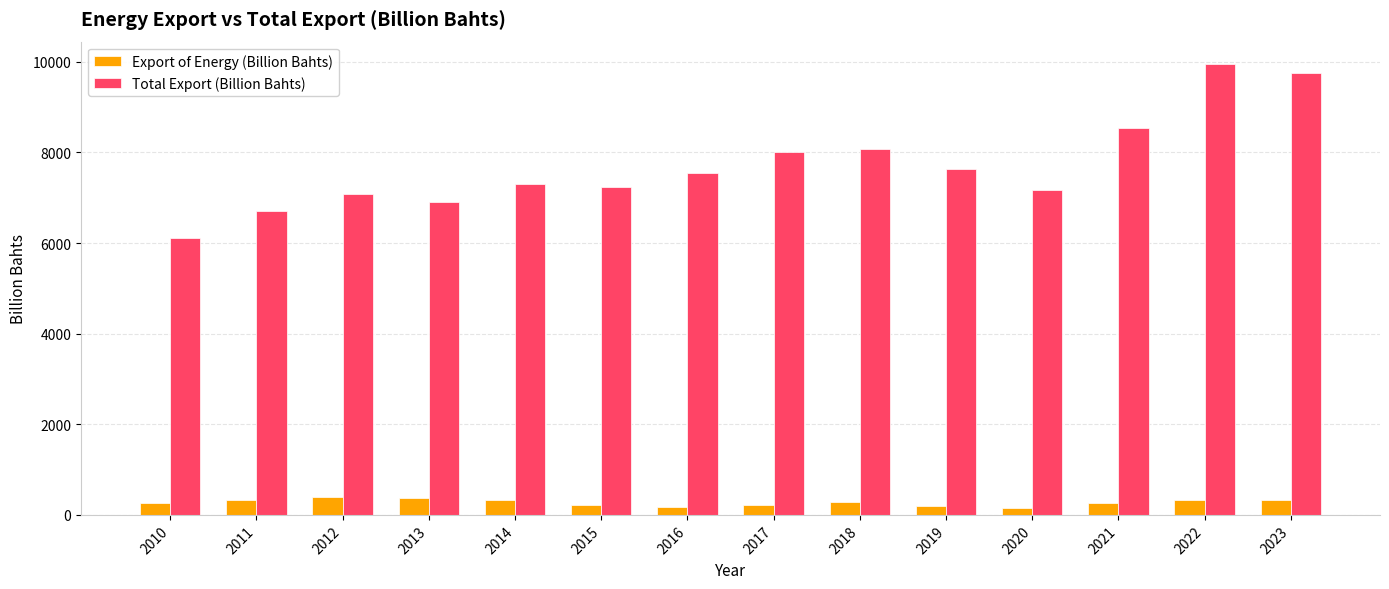

Which series has the largest range (max minus min)?

Total Export (Billion Bahts)